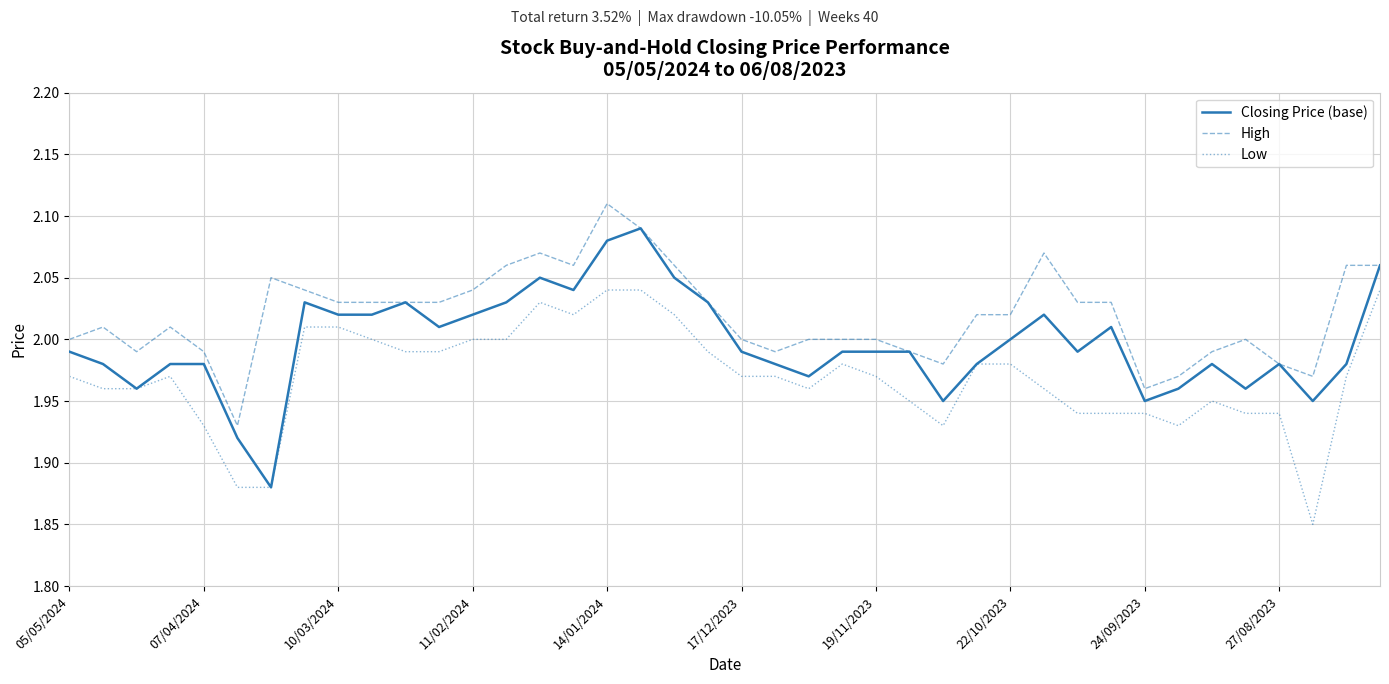

True or false: Low has more than 1 points higher than both neighbors.

True